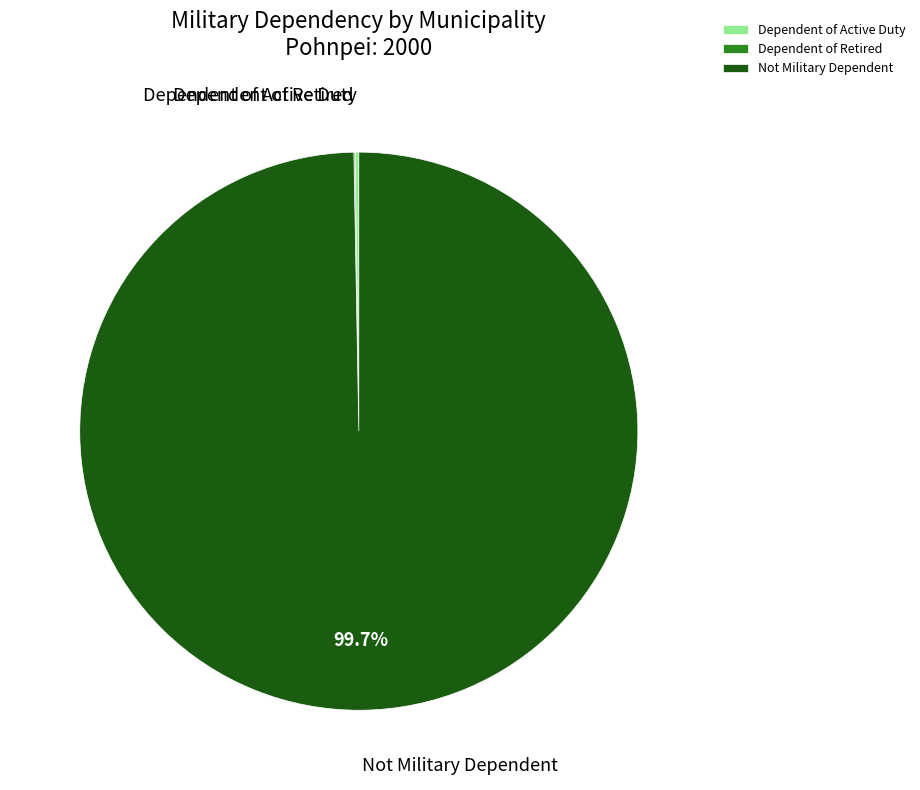

Is it true that Not Military Dependent is 95% of the pie?

False